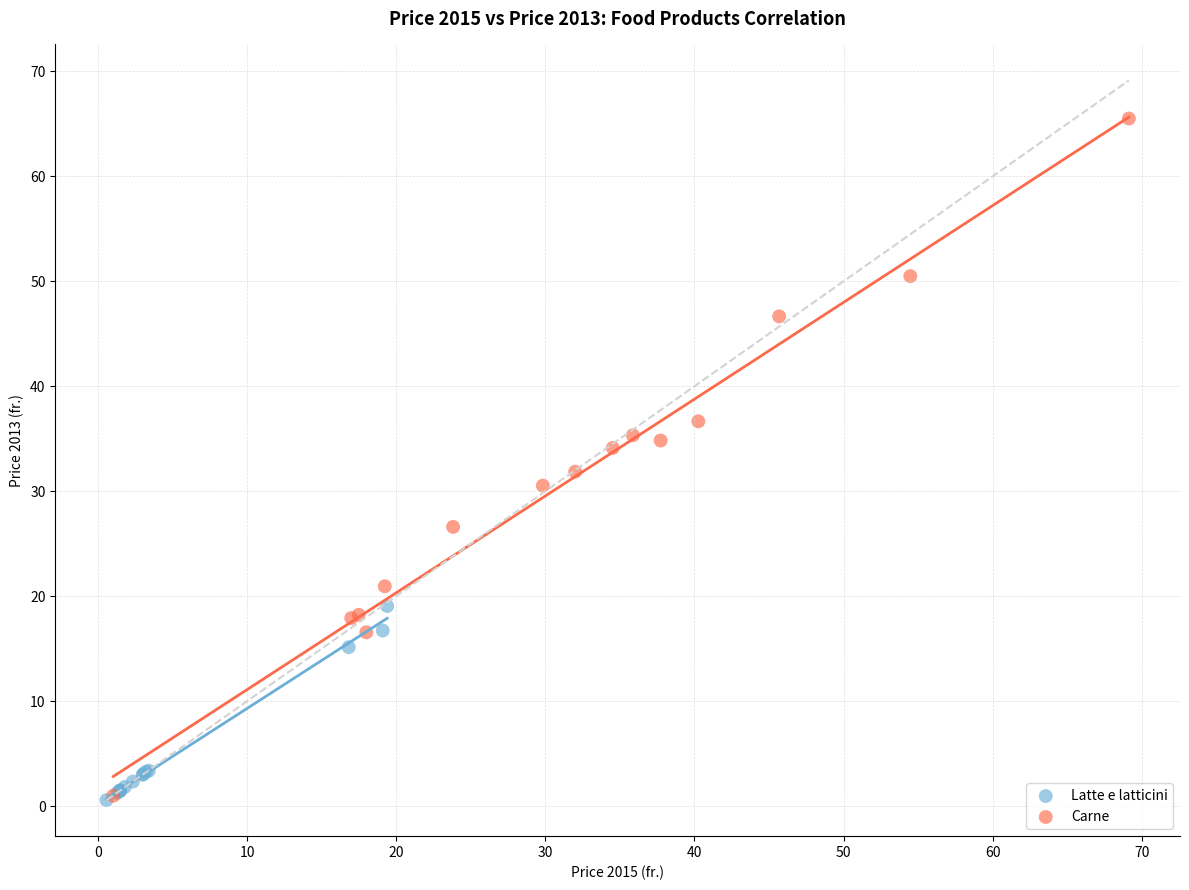

What are all the series names shown in the legend?

Latte e latticini, Carne